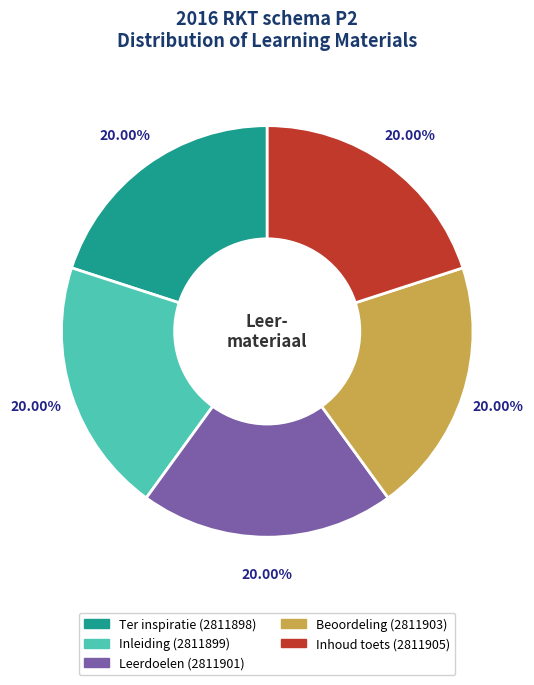

True or false: Ter inspiratie accounts for 20% of the total.

True